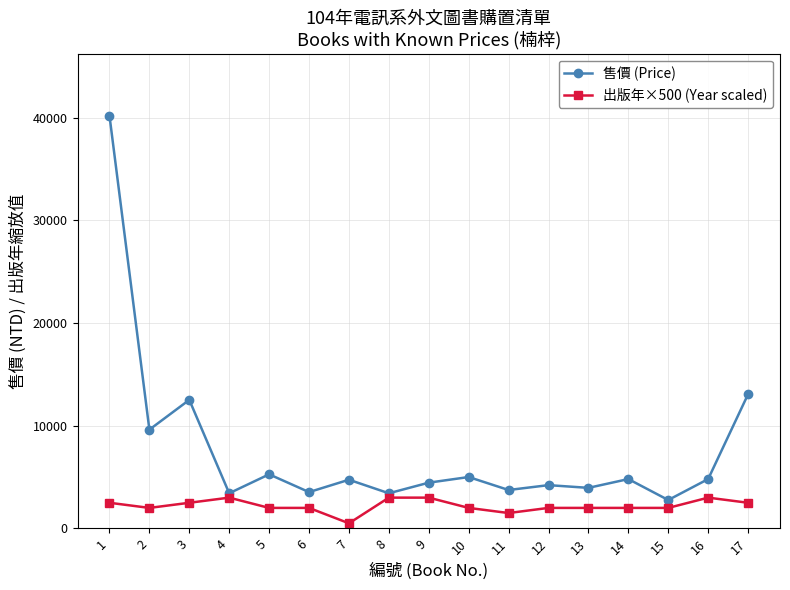

Rank the series at 5 from lowest to highest value.

出版年×500 (Year scaled), 售價 (Price)